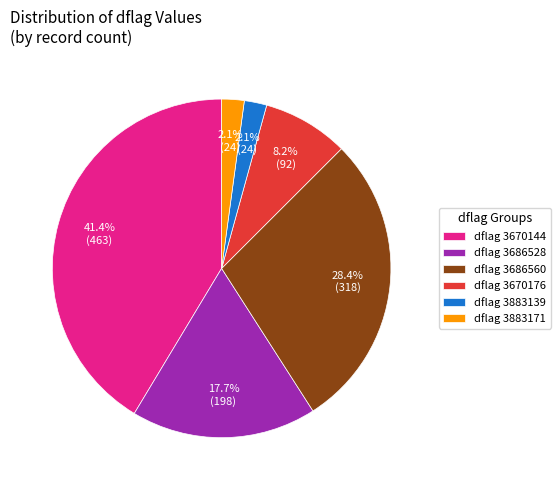

What portion of the pie excludes dflag 3883139?

97.9%